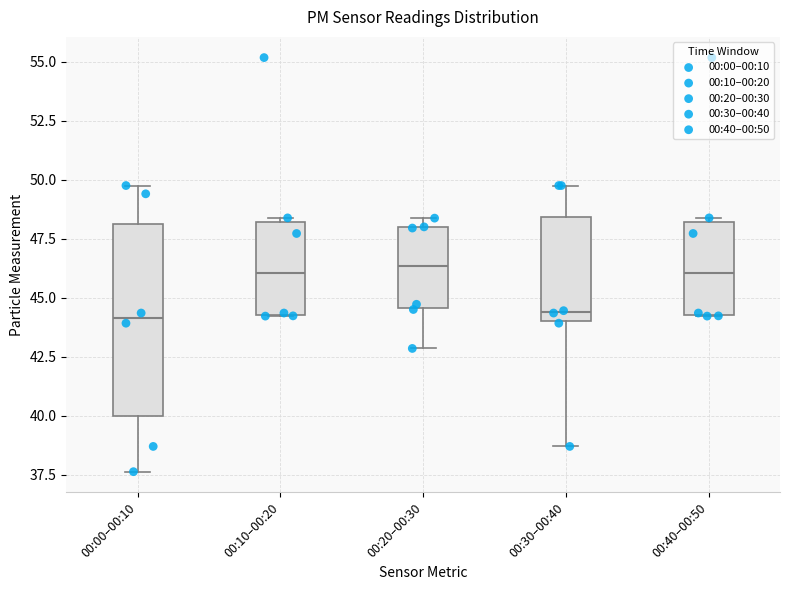

Which box is the tallest, from its lower edge to its upper edge?

00:00–00:10